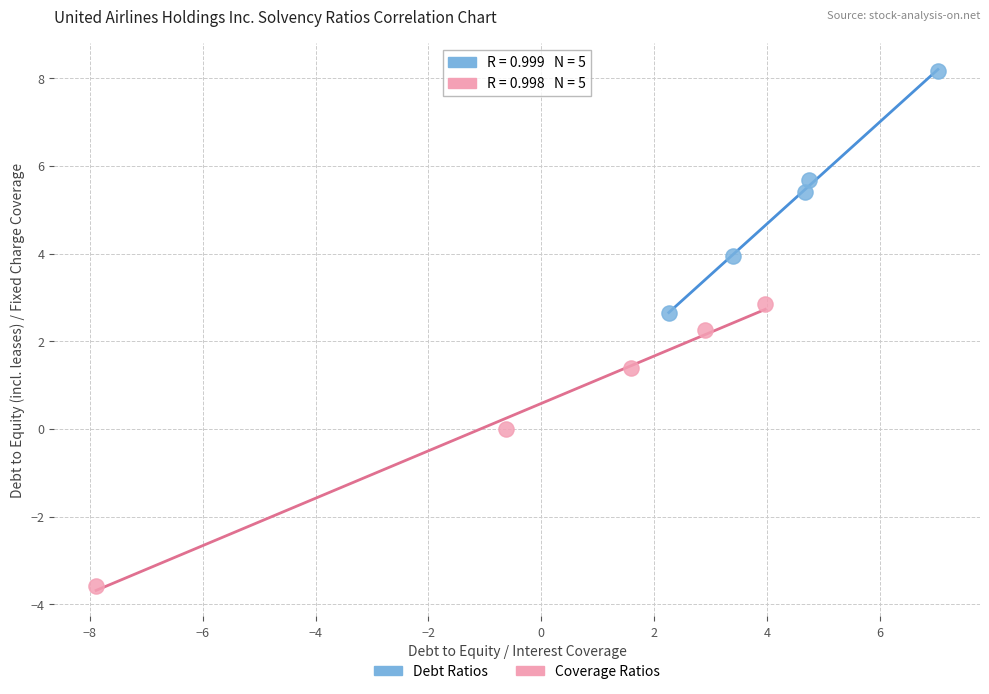

Which series reaches the maximum Y coordinate?

Debt Ratios